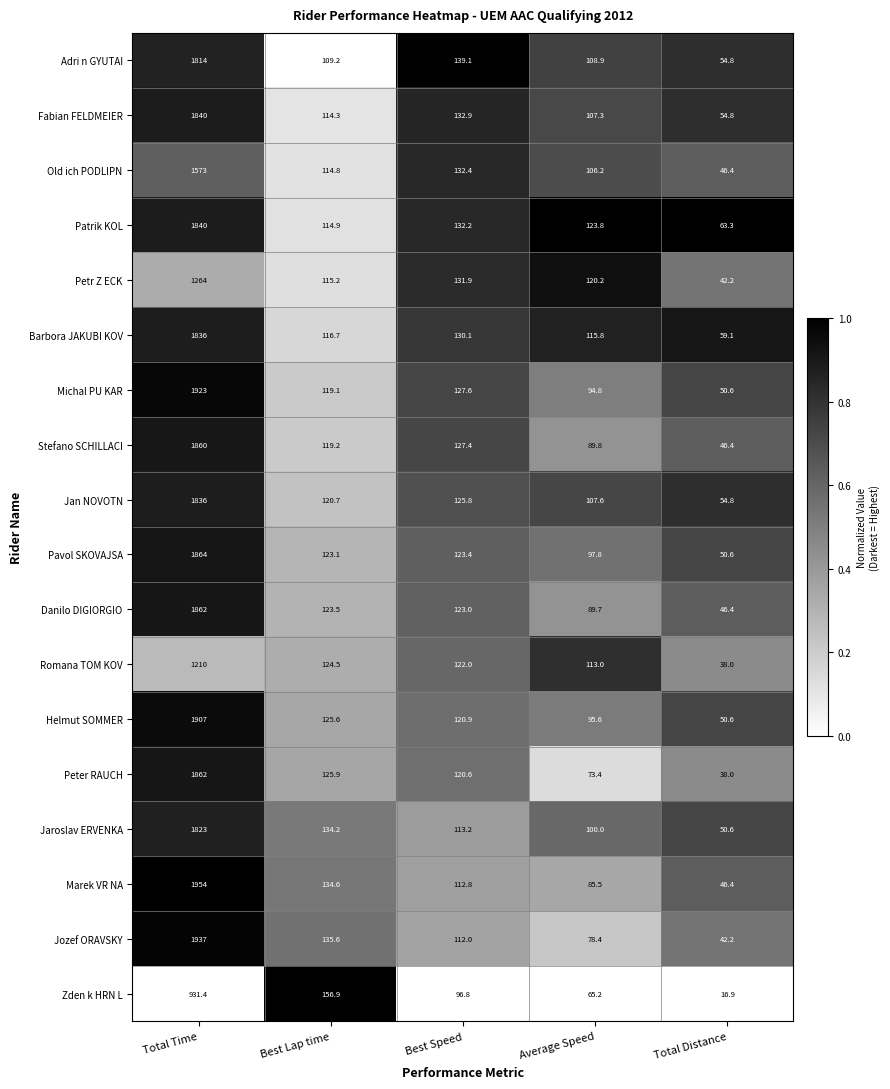

Is it true that Helmut SOMMER equals 50.6 at Total Distance?

True